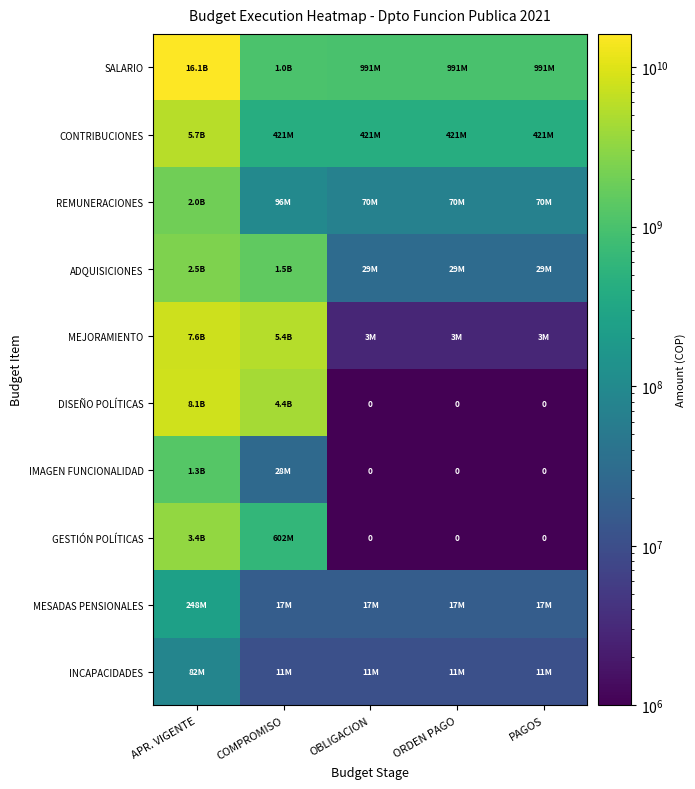

At which category is the sum across all series the highest?

APR. VIGENTE